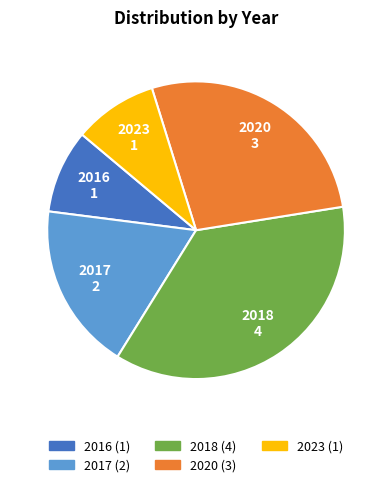

Is there any slice that represents more than half of the pie?

No